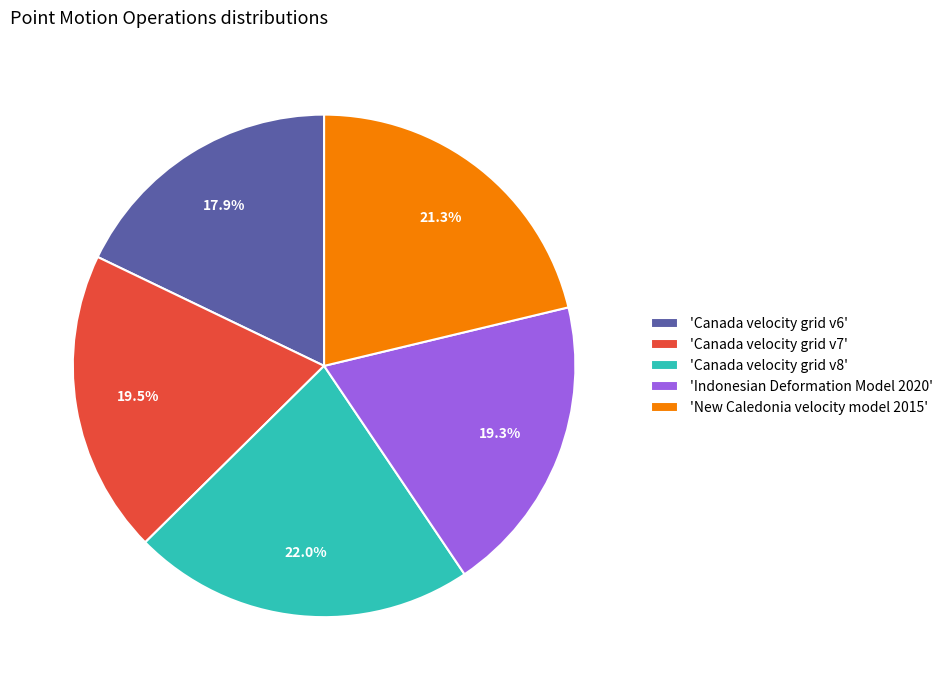

What percentage is NOT represented by 'Canada velocity grid v8'?

78.0%